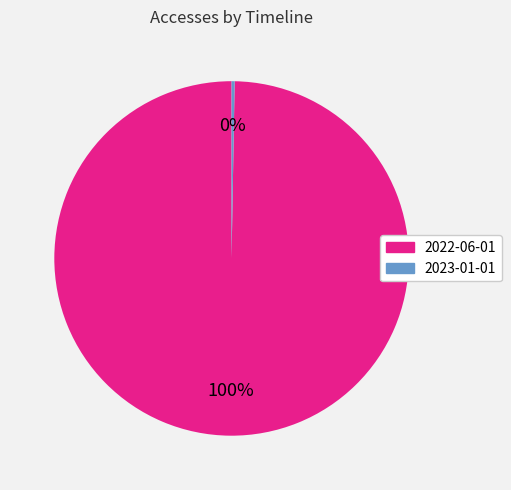

How many segments does this pie chart have?

2